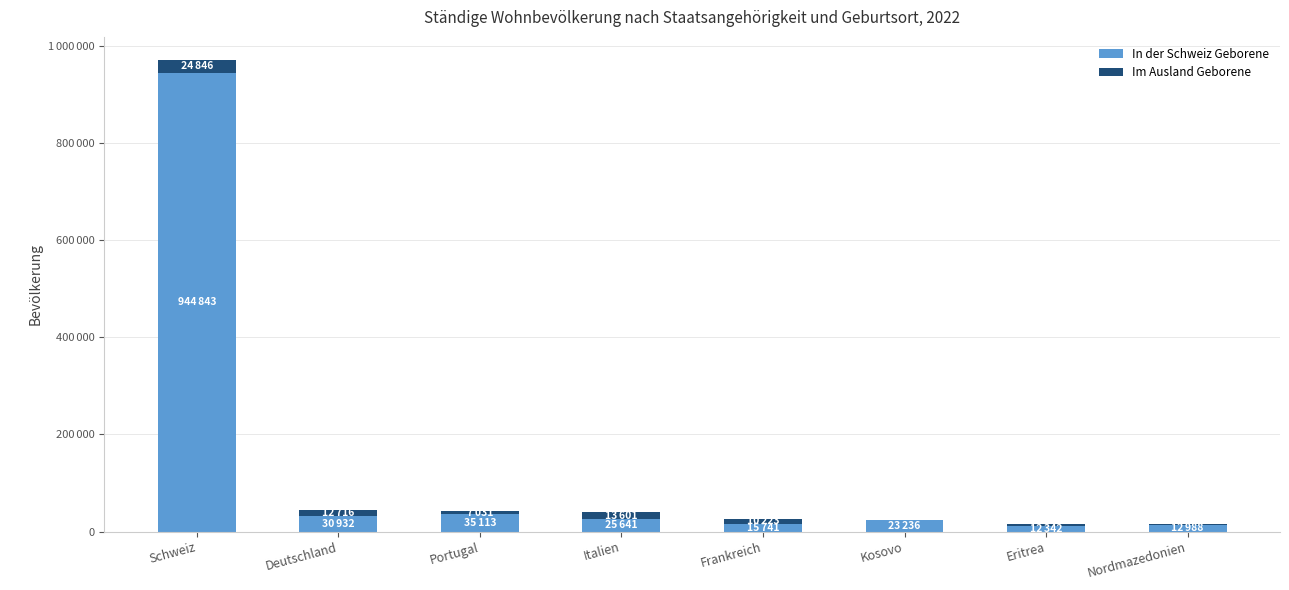

At which label does In der Schweiz Geborene first exceed 25641?

Schweiz